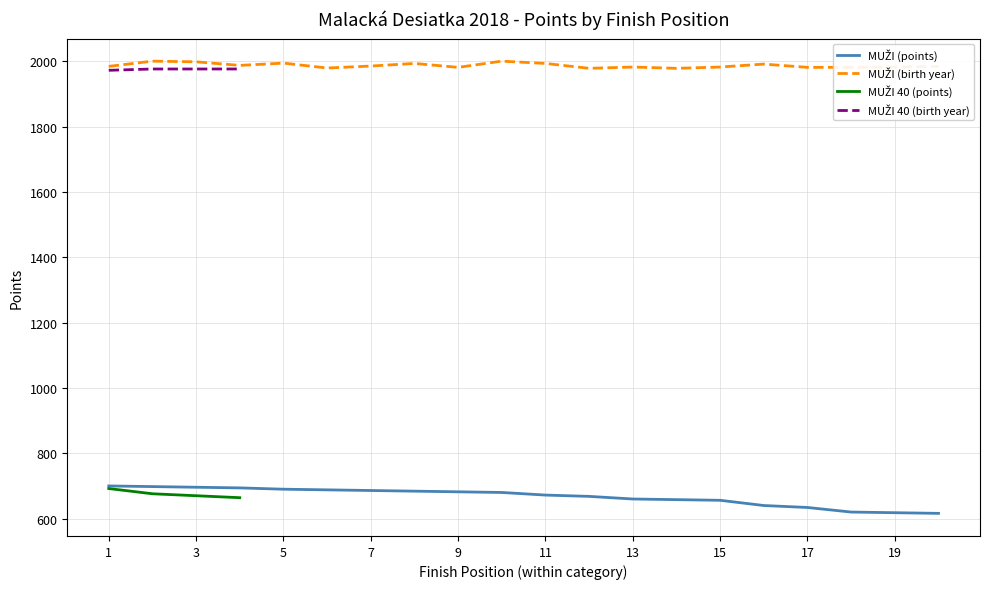

True or false: Place (MUŽI) and Place (MUŽI 40) cross at least once.

False